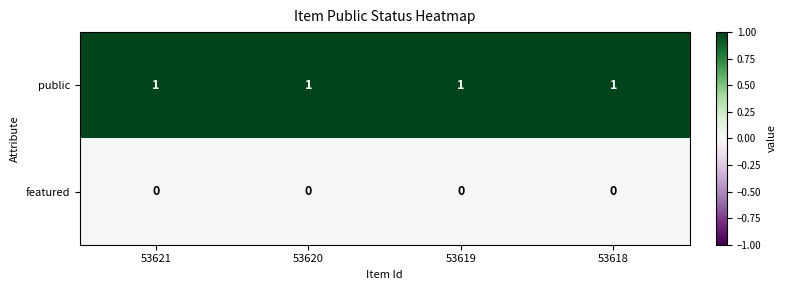

At how many categories does at least one series exceed 0?

4